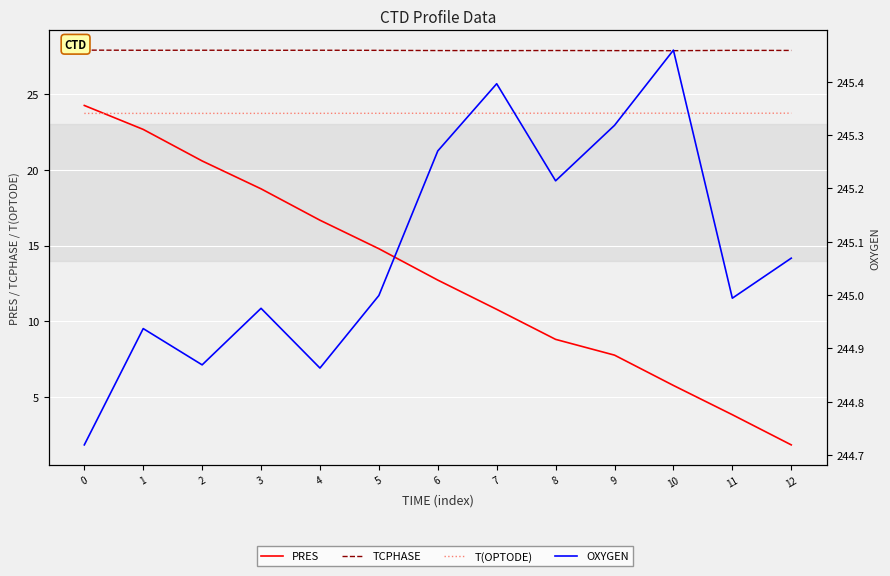

Is this an area chart (filled region under the line)?

No